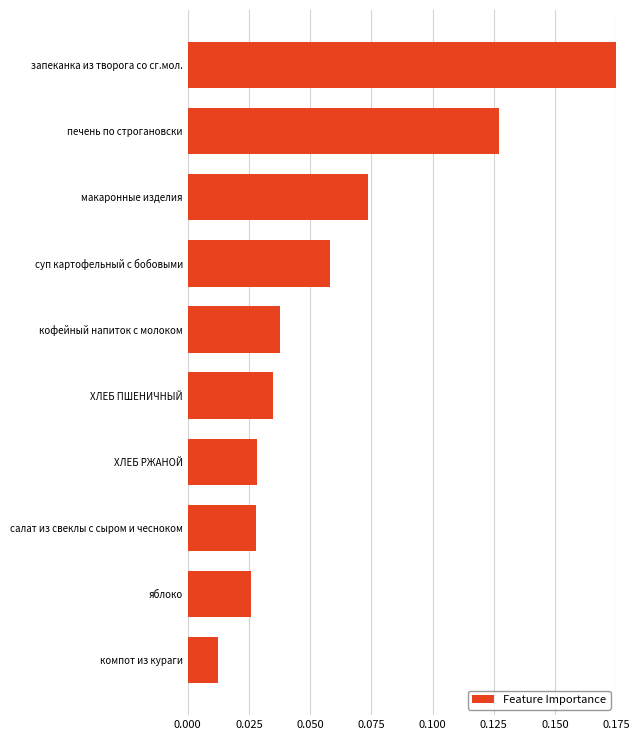

Where is the data nearest to the value 0?

компот из кураги